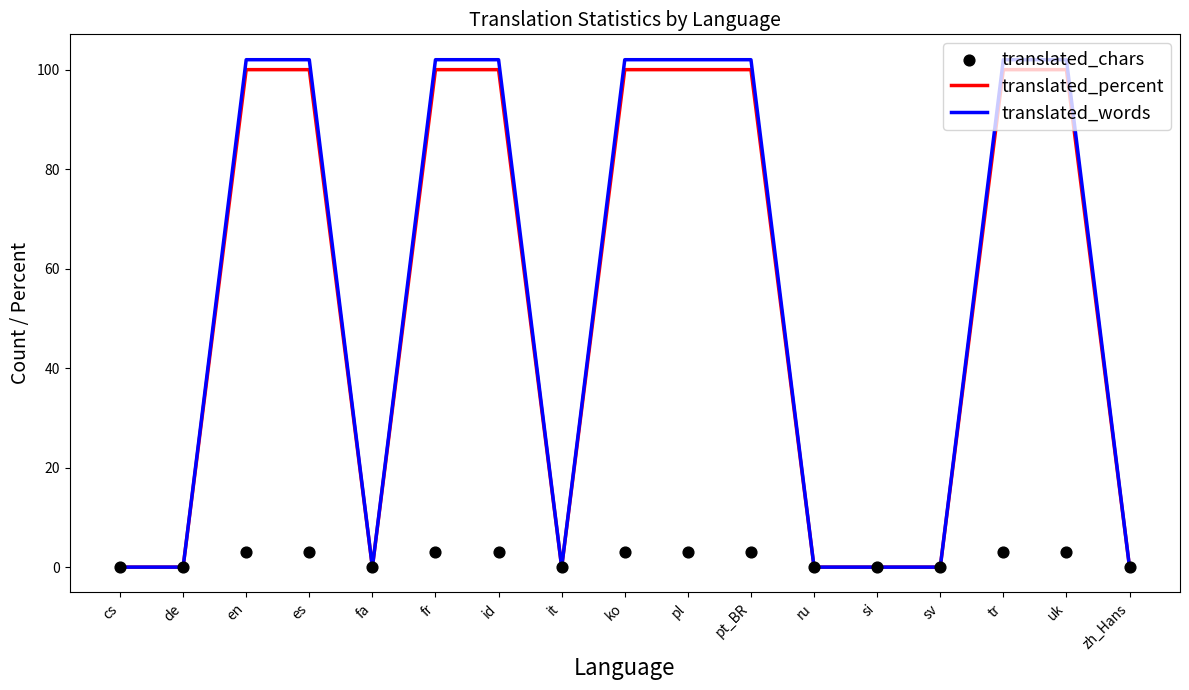

Which series reaches the minimum Y coordinate?

translated_percent